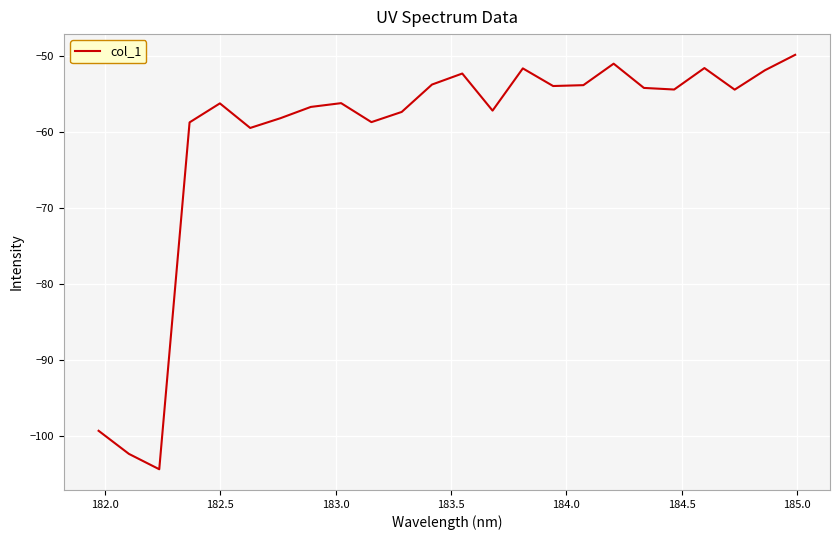

What is the difference between the maximum and minimum values?

54.5